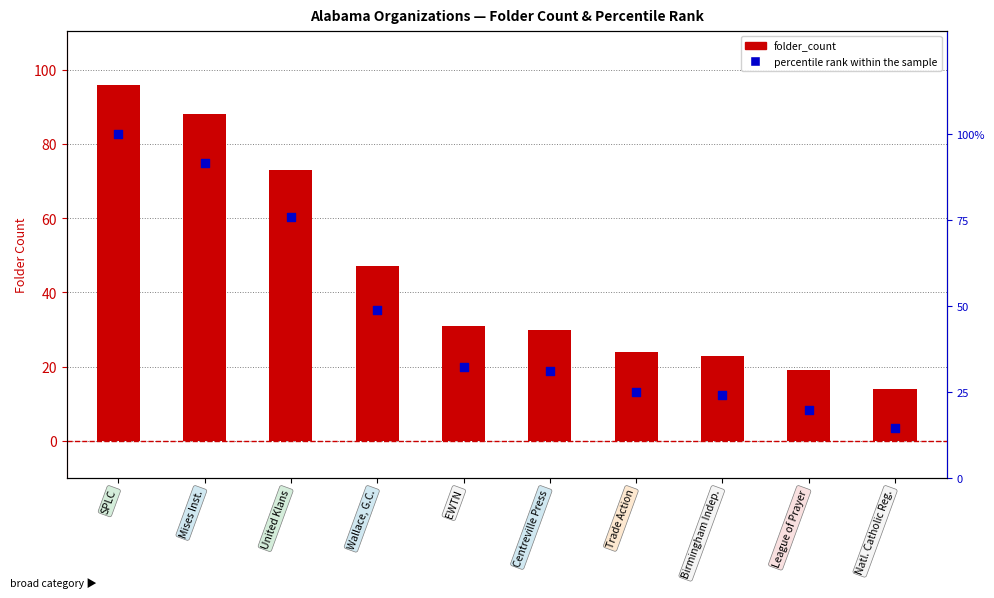

At how many categories does at least one series exceed 78?

2